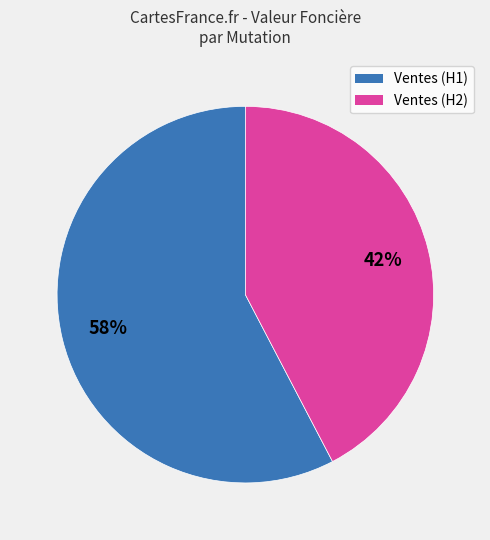

To the nearest percent, what is the average slice percentage?

50%